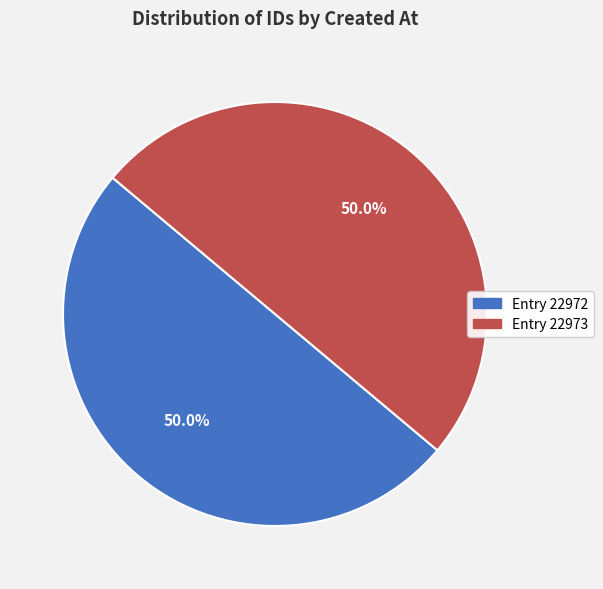

Count the number of slices in the pie.

2